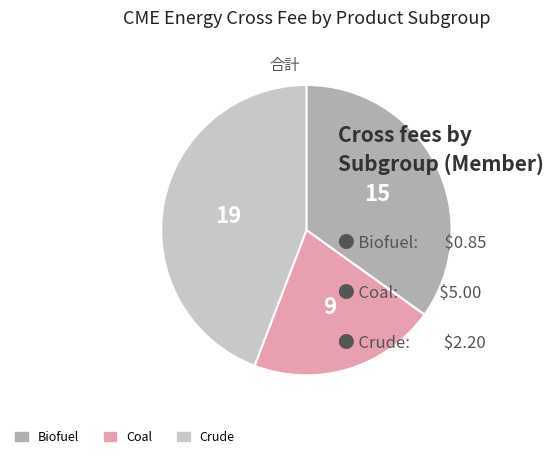

Do Biofuel and Crude together represent more than half of the pie?

Yes